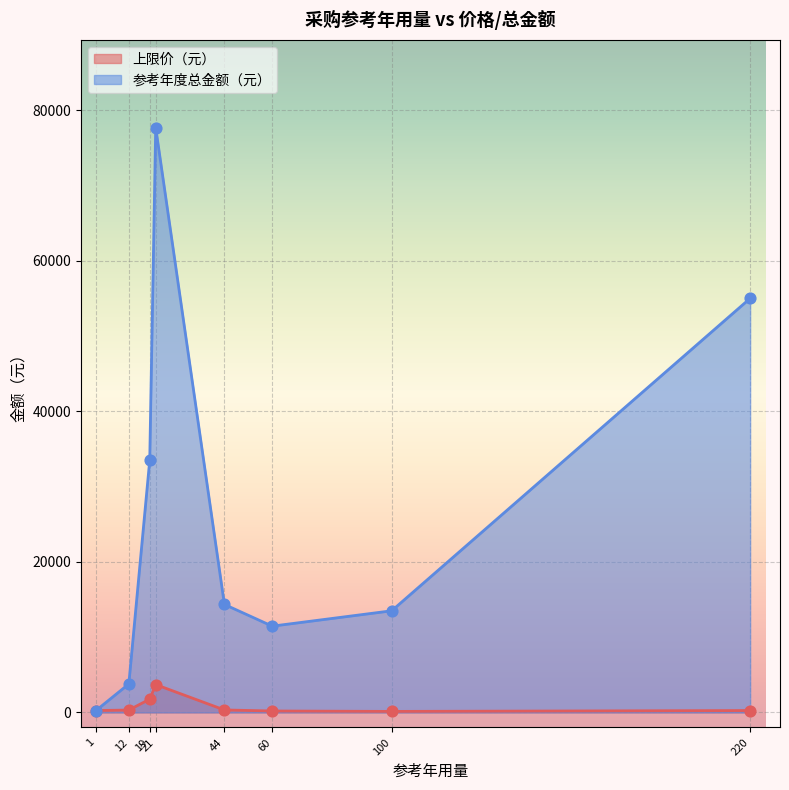

What are all the series names shown in the legend?

上限价（元）, 参考年度总金额（元）